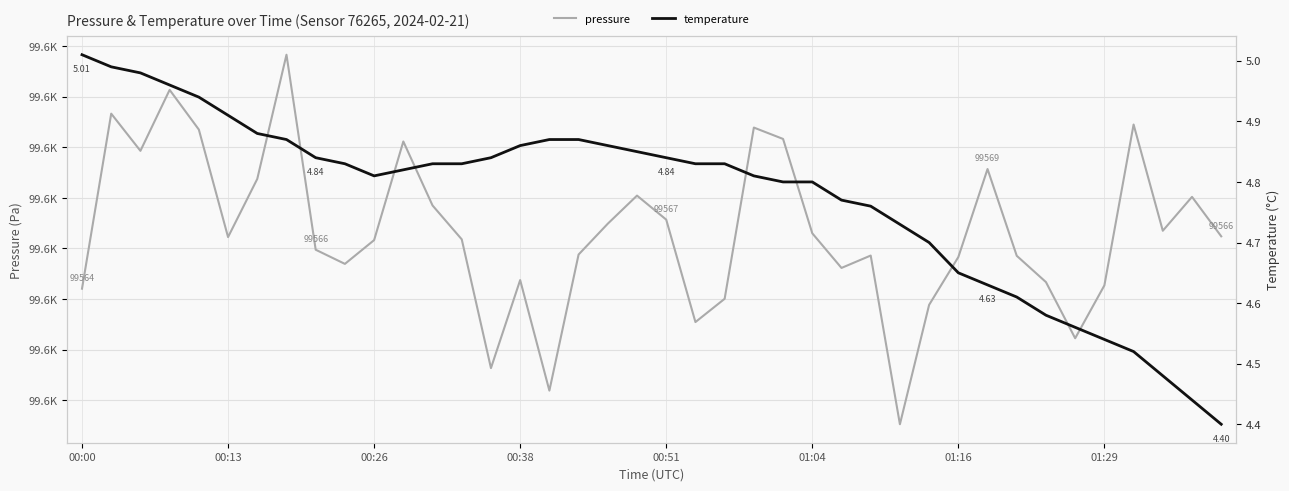

The temperature series shows 1.6 at 24. True or false?

False